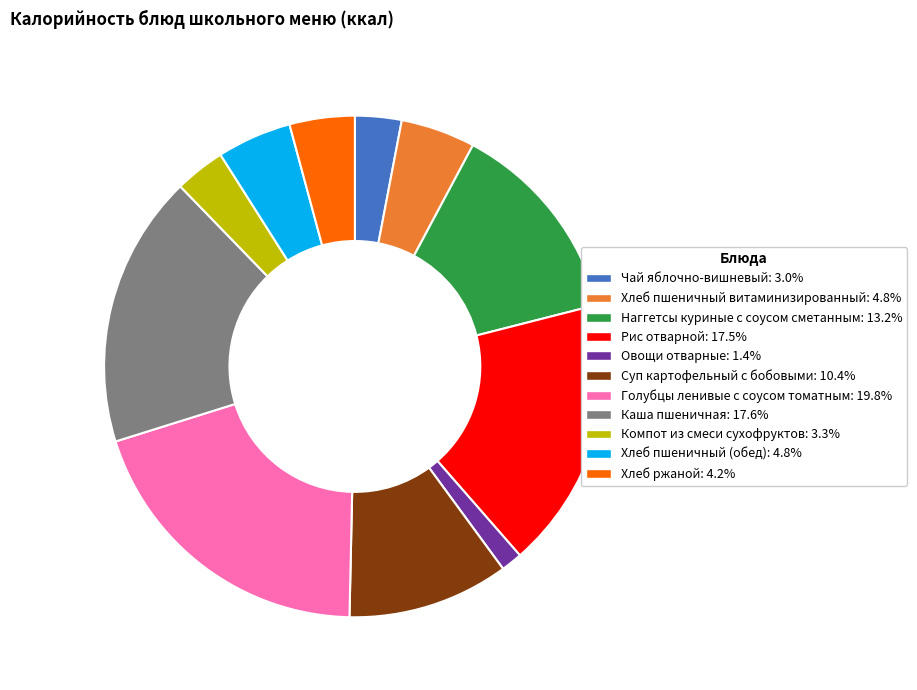

Combined, do Хлеб ржаной and Компот из смеси сухофруктов account for over 50%?

No